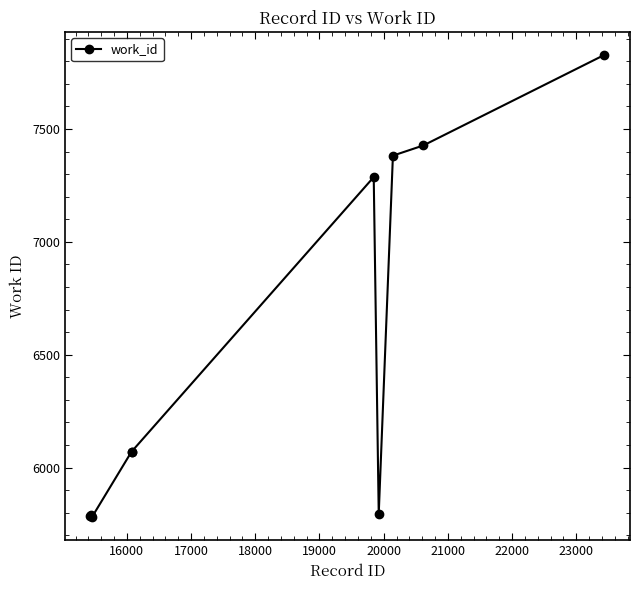

What is the difference between the maximum and minimum values?

2047